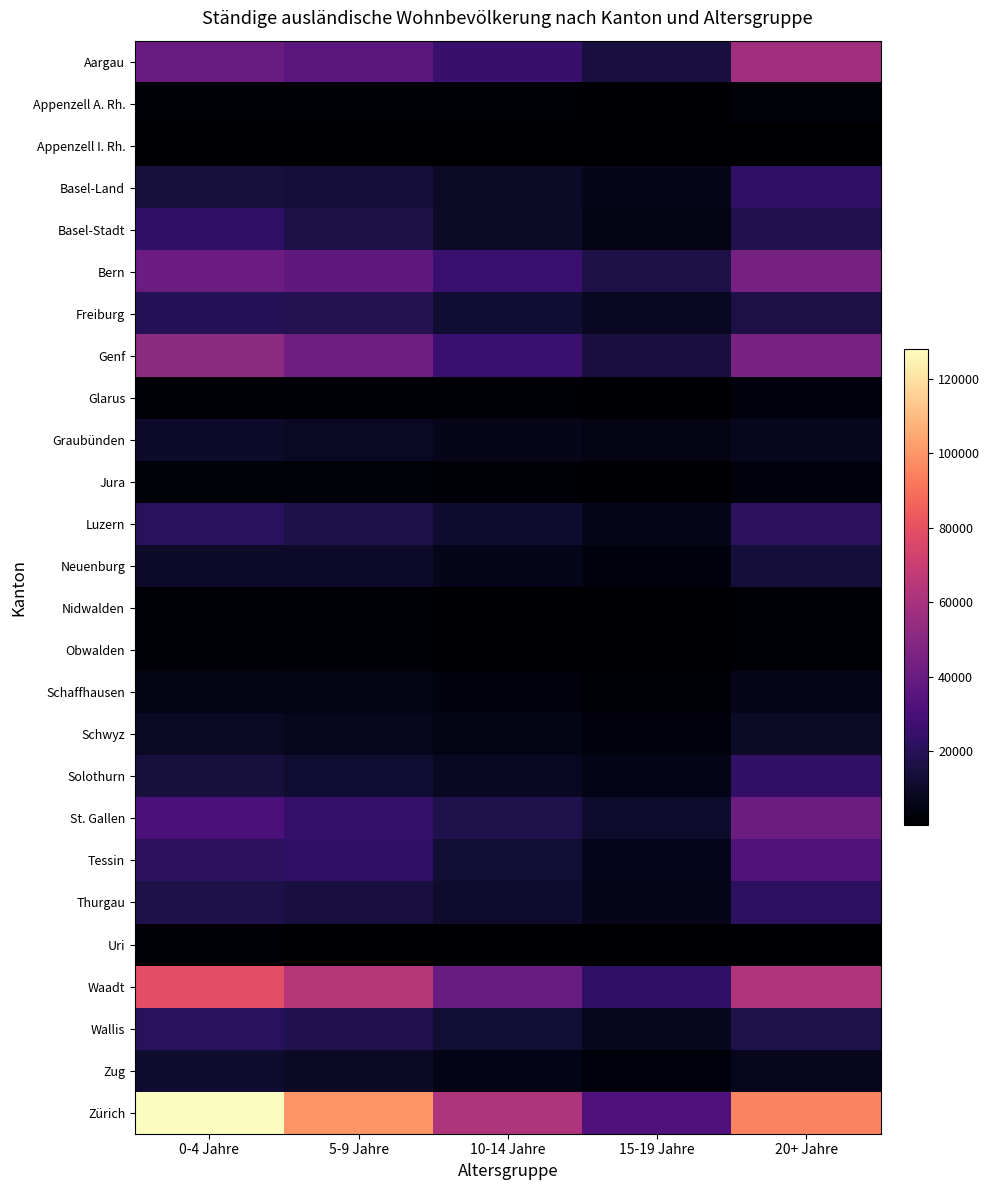

Reading left to right, transcribe all the data shown in this chart.

Aargau: 0-4 Jahre=40399	5-9 Jahre=35936	10-14 Jahre=25398	15-19 Jahre=14927	20+ Jahre=57229
Appenzell A. Rh.: 0-4 Jahre=1971	5-9 Jahre=1900	10-14 Jahre=1521	15-19 Jahre=933	20+ Jahre=2578
Appenzell I. Rh.: 0-4 Jahre=450	5-9 Jahre=370	10-14 Jahre=302	15-19 Jahre=191	20+ Jahre=479
Basel-Land: 0-4 Jahre=14623	5-9 Jahre=13894	10-14 Jahre=9912	15-19 Jahre=6391	20+ Jahre=23119
Basel-Stadt: 0-4 Jahre=23058	5-9 Jahre=16184	10-14 Jahre=10013	15-19 Jahre=5599	20+ Jahre=18177
Bern: 0-4 Jahre=40992	5-9 Jahre=37502	10-14 Jahre=25841	15-19 Jahre=16444	20+ Jahre=44621
Freiburg: 0-4 Jahre=19176	5-9 Jahre=18675	10-14 Jahre=11955	15-19 Jahre=8228	20+ Jahre=16299
Genf: 0-4 Jahre=51410	5-9 Jahre=41963	10-14 Jahre=25804	15-19 Jahre=14813	20+ Jahre=46097
Glarus: 0-4 Jahre=2141	5-9 Jahre=1916	10-14 Jahre=1528	15-19 Jahre=1019	20+ Jahre=3248
Graubünden: 0-4 Jahre=10423	5-9 Jahre=8713	10-14 Jahre=6288	15-19 Jahre=4208	20+ Jahre=7498
Jura: 0-4 Jahre=2222	5-9 Jahre=2537	10-14 Jahre=1469	15-19 Jahre=830	20+ Jahre=3511
Luzern: 0-4 Jahre=21063	5-9 Jahre=16726	10-14 Jahre=11384	15-19 Jahre=6546	20+ Jahre=21305
Neuenburg: 0-4 Jahre=10496	5-9 Jahre=10471	10-14 Jahre=6392	15-19 Jahre=4008	20+ Jahre=13758
Nidwalden: 0-4 Jahre=1814	5-9 Jahre=1570	10-14 Jahre=1074	15-19 Jahre=606	20+ Jahre=1331
Obwalden: 0-4 Jahre=1398	5-9 Jahre=1245	10-14 Jahre=1030	15-19 Jahre=605	20+ Jahre=1285
Schaffhausen: 0-4 Jahre=5234	5-9 Jahre=4455	10-14 Jahre=3379	15-19 Jahre=2030	20+ Jahre=6420
Schwyz: 0-4 Jahre=8780	5-9 Jahre=7516	10-14 Jahre=5674	15-19 Jahre=3533	20+ Jahre=9928
Solothurn: 0-4 Jahre=14624	5-9 Jahre=12147	10-14 Jahre=8436	15-19 Jahre=5685	20+ Jahre=23197
St. Gallen: 0-4 Jahre=31097	5-9 Jahre=24297	10-14 Jahre=17542	15-19 Jahre=11078	20+ Jahre=41374
Tessin: 0-4 Jahre=21421	5-9 Jahre=23024	10-14 Jahre=12520	15-19 Jahre=6929	20+ Jahre=32677
Thurgau: 0-4 Jahre=17144	5-9 Jahre=15070	10-14 Jahre=11110	15-19 Jahre=6288	20+ Jahre=21926
Uri: 0-4 Jahre=1504	5-9 Jahre=1059	10-14 Jahre=691	15-19 Jahre=383	20+ Jahre=899
Waadt: 0-4 Jahre=79420	5-9 Jahre=64447	10-14 Jahre=40242	15-19 Jahre=22722	20+ Jahre=62214
Wallis: 0-4 Jahre=21136	5-9 Jahre=18445	10-14 Jahre=12491	15-19 Jahre=7654	20+ Jahre=17584
Zug: 0-4 Jahre=11648	5-9 Jahre=9384	10-14 Jahre=5974	15-19 Jahre=2924	20+ Jahre=7601
Zürich: 0-4 Jahre=127995	5-9 Jahre=99612	10-14 Jahre=61869	15-19 Jahre=32002	20+ Jahre=95323